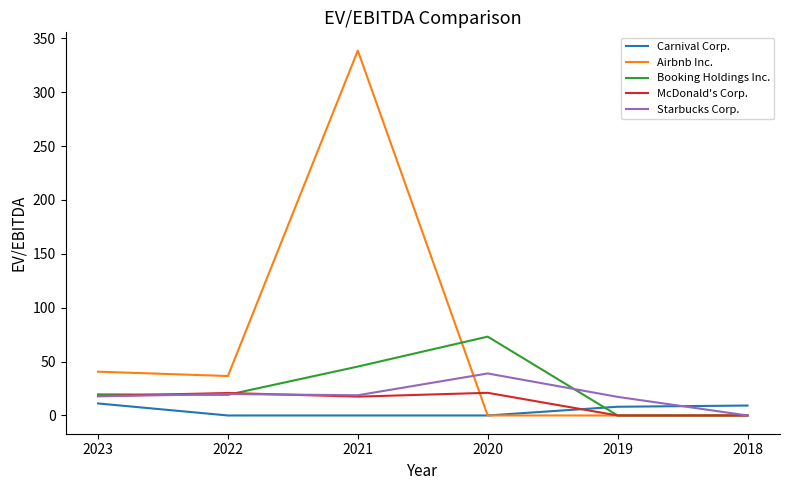

List the series in order of their peak value, lowest first.

Carnival Corp., McDonald's Corp., Starbucks Corp., Booking Holdings Inc., Airbnb Inc.